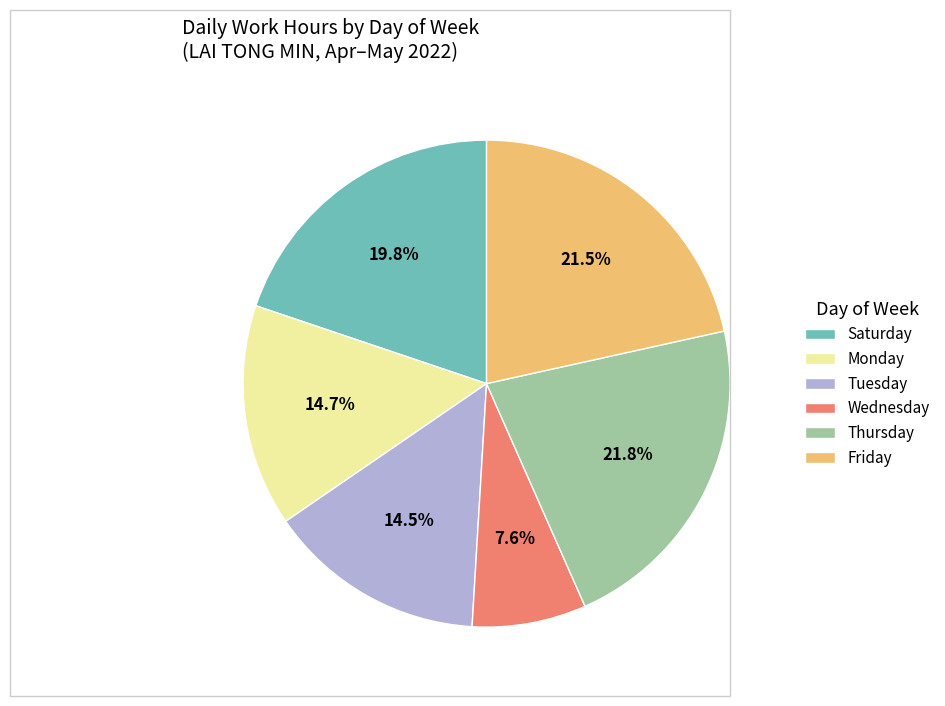

What is the ratio of the value at Wednesday to the value at Friday?

0.4